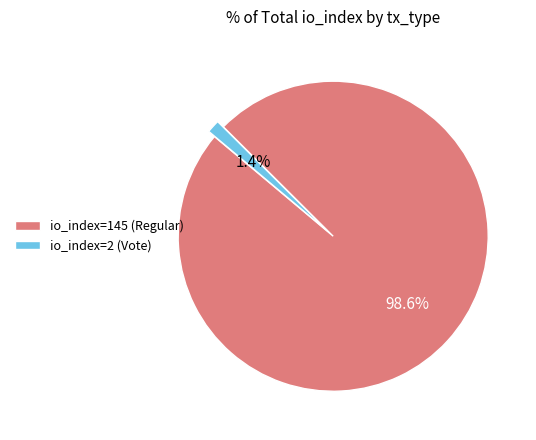

What percentage is the io_index=145 (Regular) slice, to the nearest percent?

99%